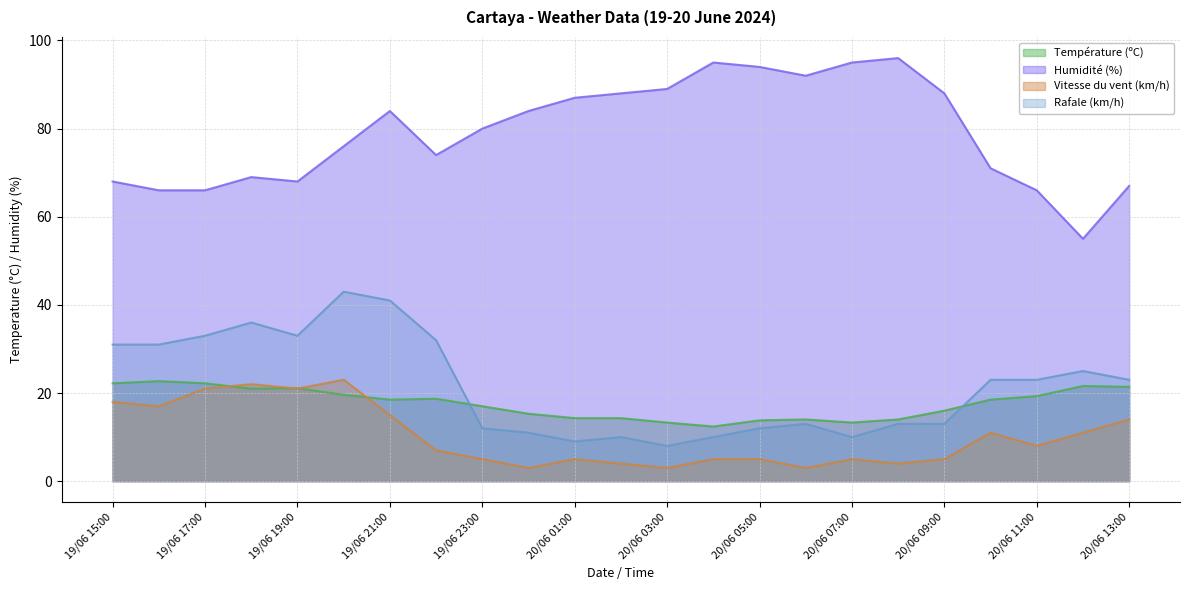

What is the label of the 22nd point from the left?

20/06 12:00